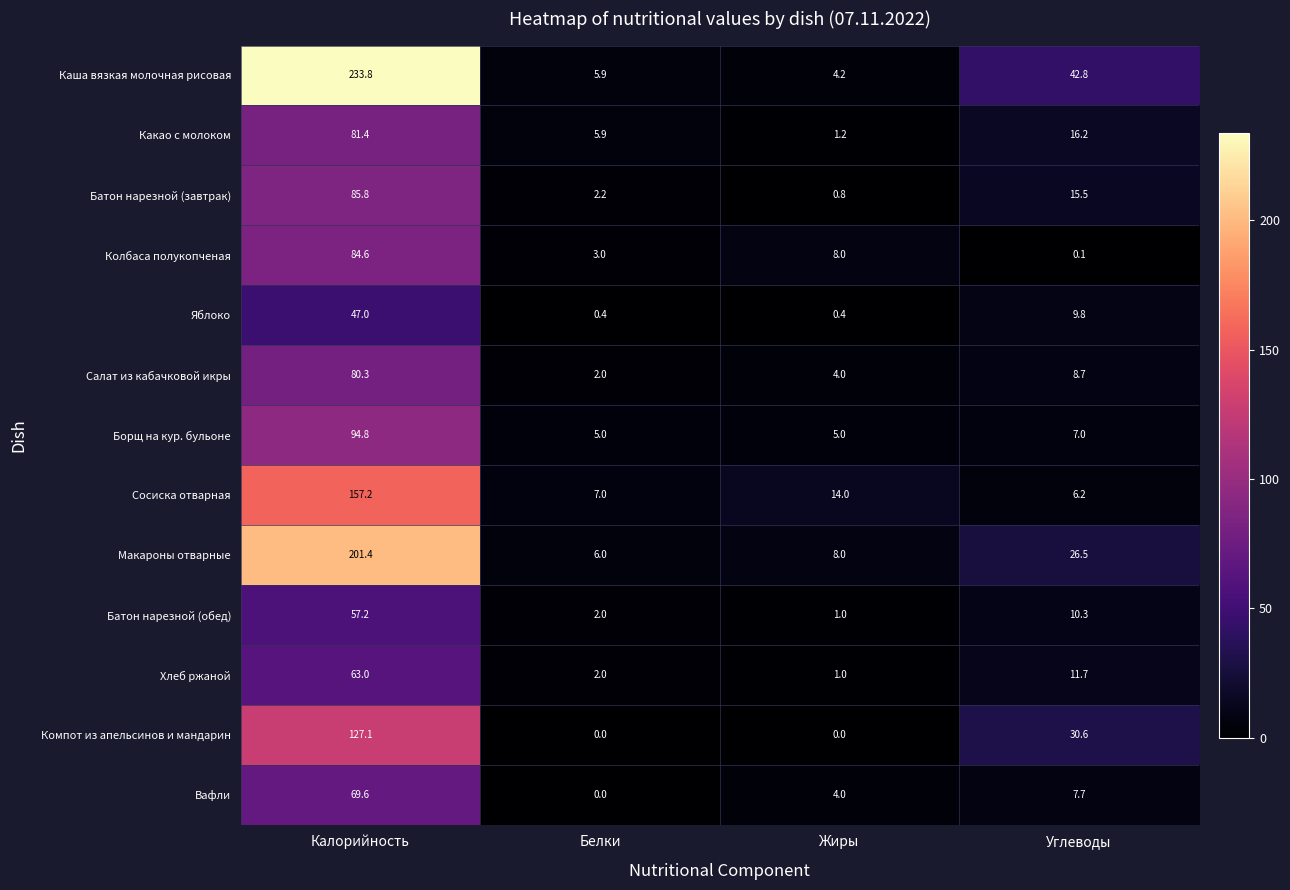

Where is Макароны отварные nearest to the value 103?

Углеводы